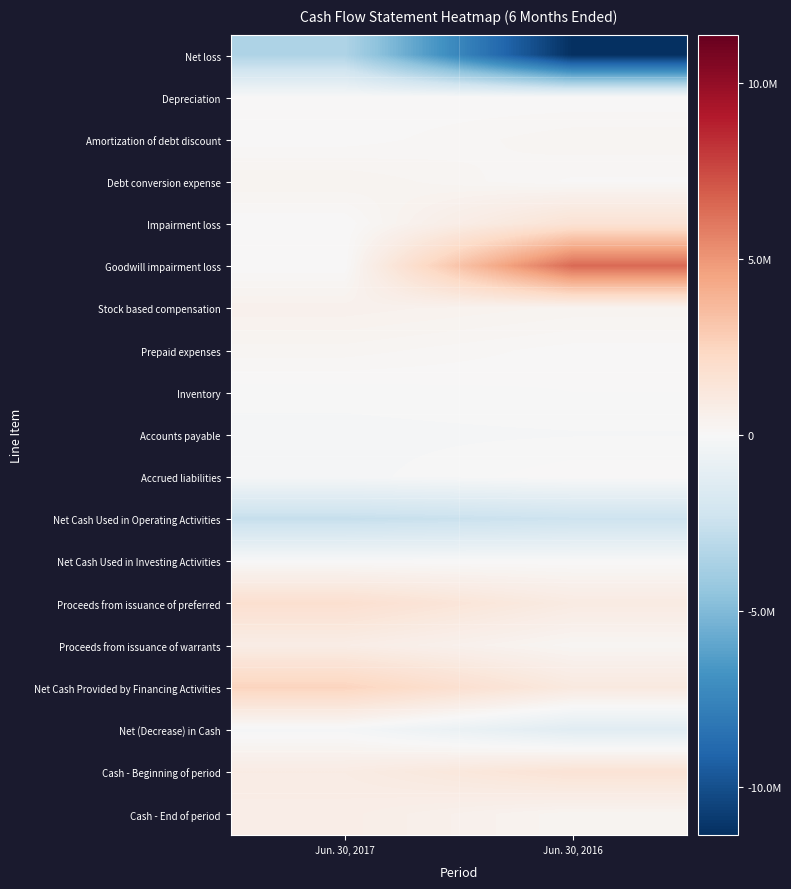

Reading left to right, what are all the values shown in this chart?

Net loss: Jun. 30, 2017=-3474238	Jun. 30, 2016=-11376070
Depreciation: Jun. 30, 2017=12892	Jun. 30, 2016=4137
Amortization of debt discount: Jun. 30, 2017=31772	Jun. 30, 2016=246086
Debt conversion expense: Jun. 30, 2017=355985	Jun. 30, 2016=68694
Impairment loss: Jun. 30, 2017=0	Jun. 30, 2016=1584048
Goodwill impairment loss: Jun. 30, 2017=0	Jun. 30, 2016=6455645
Stock based compensation: Jun. 30, 2017=500408	Jun. 30, 2016=332639
Prepaid expenses: Jun. 30, 2017=228116	Jun. 30, 2016=42075
Inventory: Jun. 30, 2017=-55978	Jun. 30, 2016=0
Accounts payable: Jun. 30, 2017=-123628	Jun. 30, 2016=-96962
Accrued liabilities: Jun. 30, 2017=-129800	Jun. 30, 2016=64116
Net Cash Used in Operating Activities: Jun. 30, 2017=-2654471	Jun. 30, 2016=-2372383
Net Cash Used in Investing Activities: Jun. 30, 2017=-10461	Jun. 30, 2016=-5265
Proceeds from issuance of preferred: Jun. 30, 2017=1816045	Jun. 30, 2016=969191
Proceeds from issuance of warrants: Jun. 30, 2017=802017	Jun. 30, 2016=207079
Net Cash Provided by Financing Activities: Jun. 30, 2017=2521046	Jun. 30, 2016=1095616
Net (Decrease) in Cash: Jun. 30, 2017=-143886	Jun. 30, 2016=-1282032
Cash - Beginning of period: Jun. 30, 2017=892814	Jun. 30, 2016=1570167
Cash - End of period: Jun. 30, 2017=748928	Jun. 30, 2016=288135